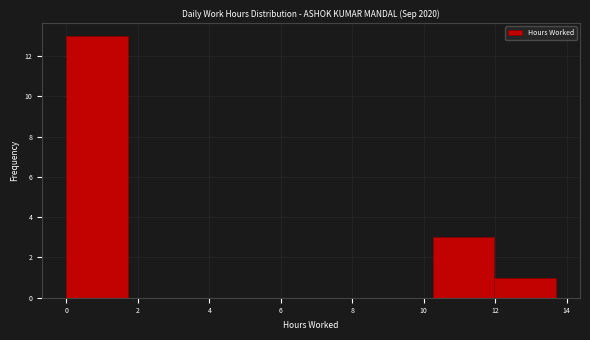

Which range on the x-axis has the tallest bar?

0.0 to 1.8